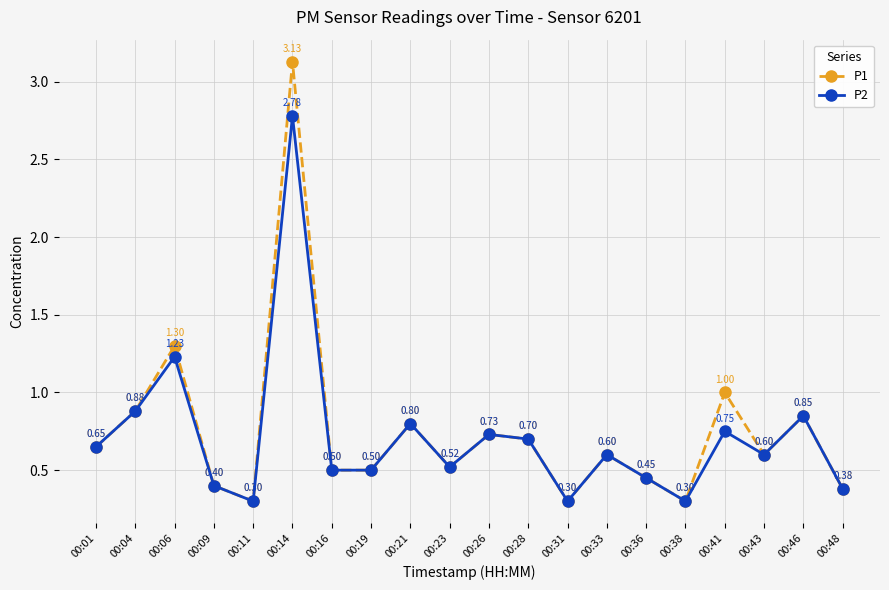

Which series has the largest range (max minus min)?

P1